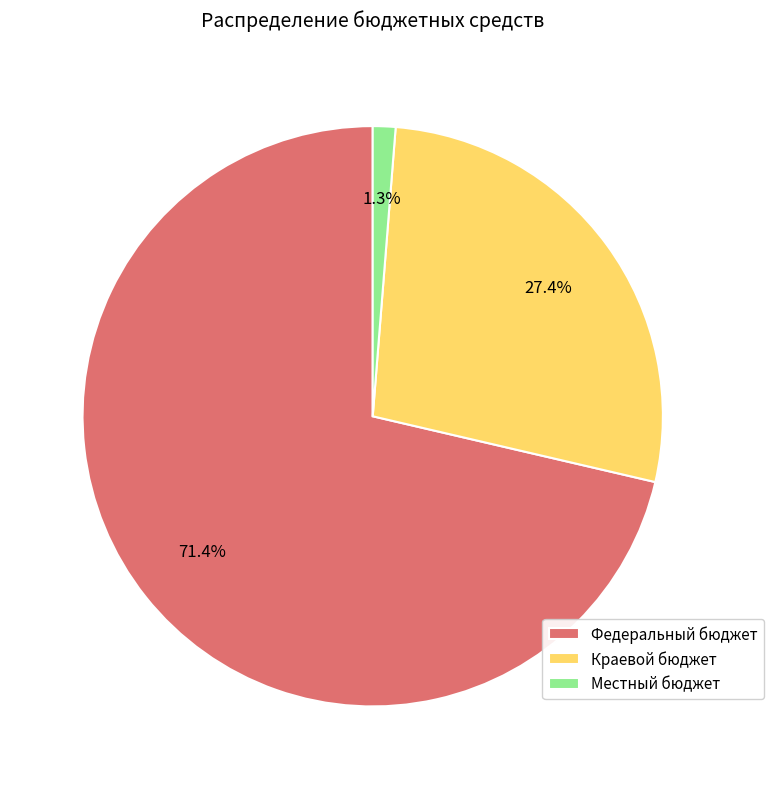

Which category has the smallest portion of the pie?

Местный бюджет